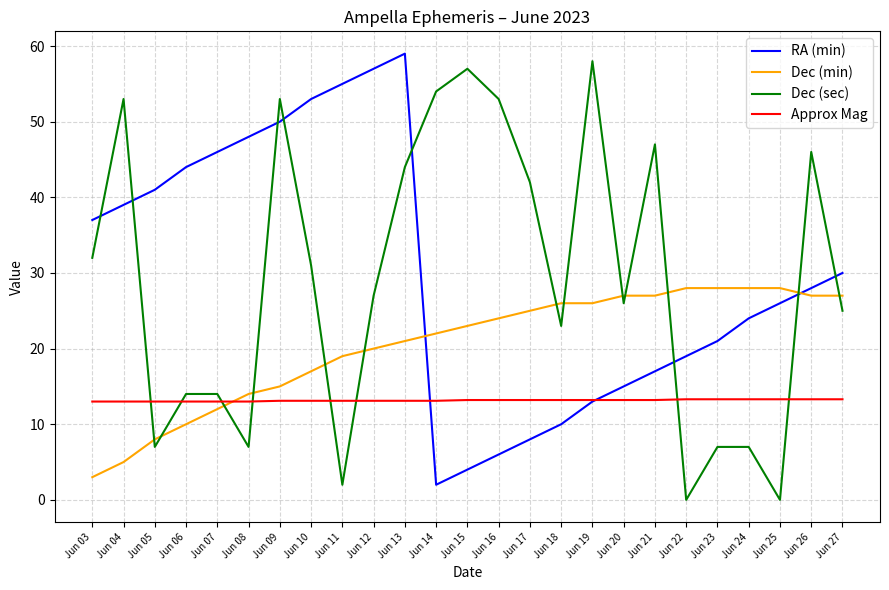

List the series in order of their peak value, highest first.

RA (min), Dec (sec), Dec (min), Approx Mag